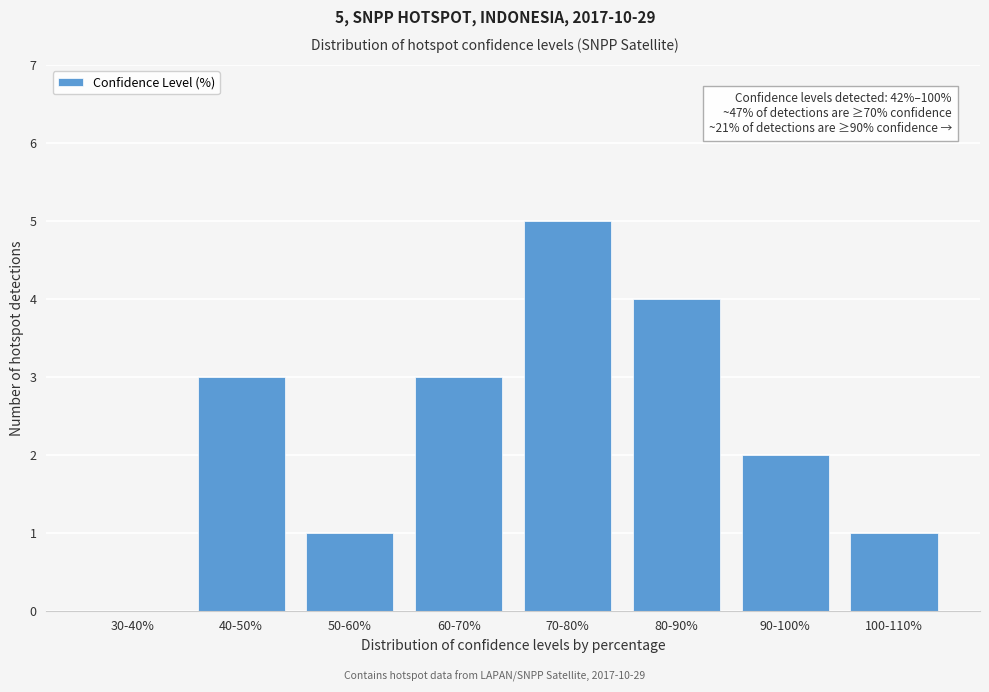

Reading left to right, transcribe all the data shown in this chart.

30-40%=0	40-50%=3	50-60%=1	60-70%=3	70-80%=5	80-90%=4	90-100%=2	100-110%=1